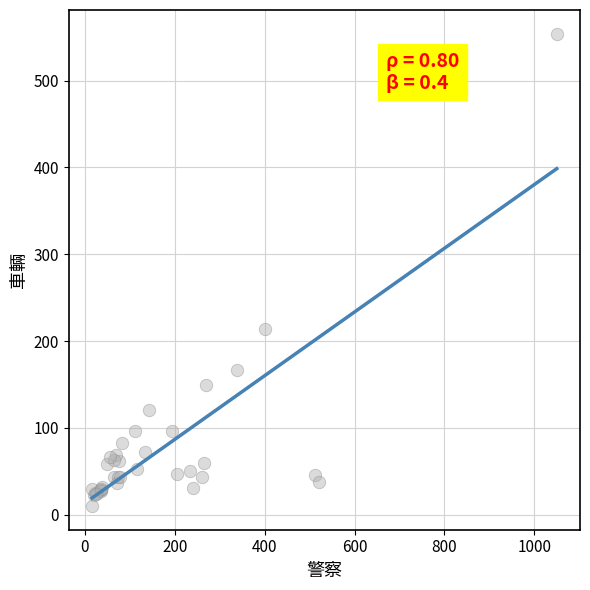

What Y value in the scatter plot is closest to 282?

214